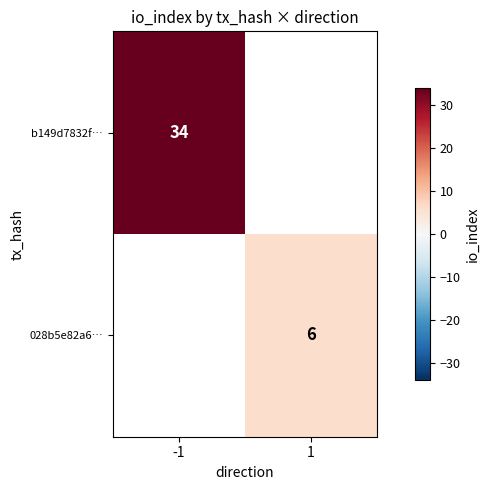

At how many categories does at least one series exceed 29?

1